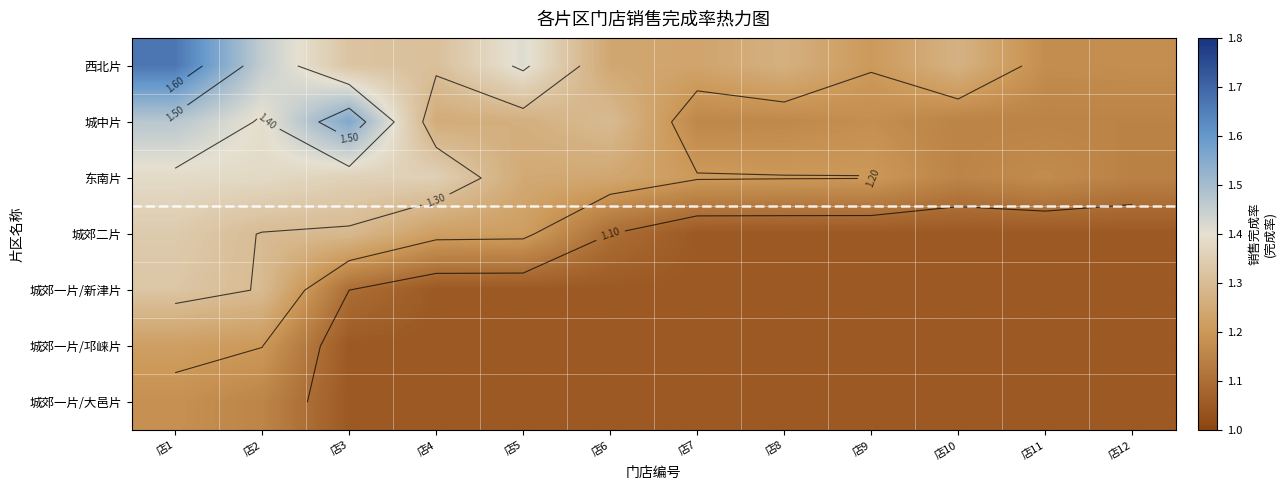

What is the smallest value displayed?

1.1